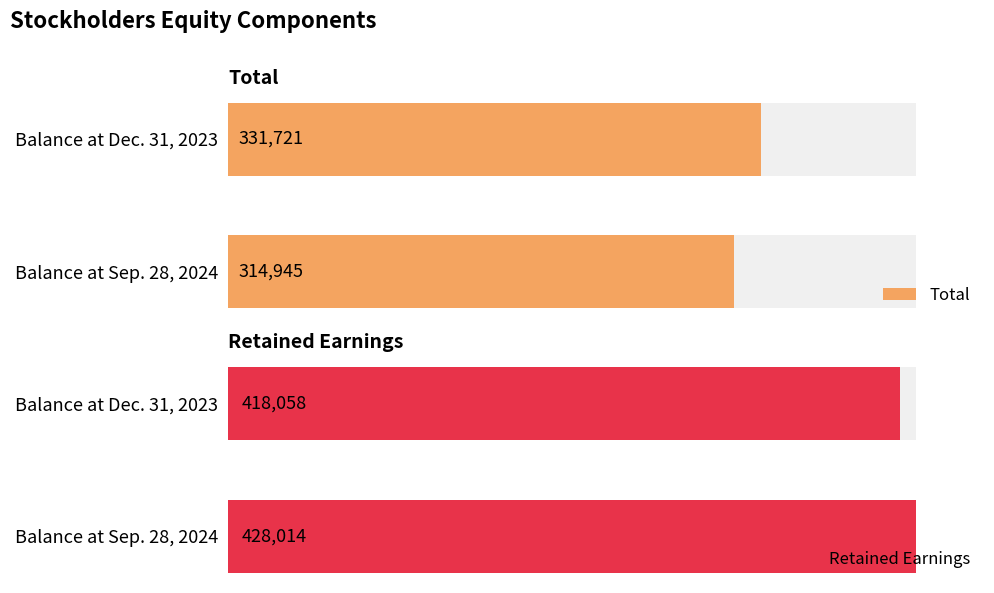

What is the lowest value of the Retained Earnings series?

418058